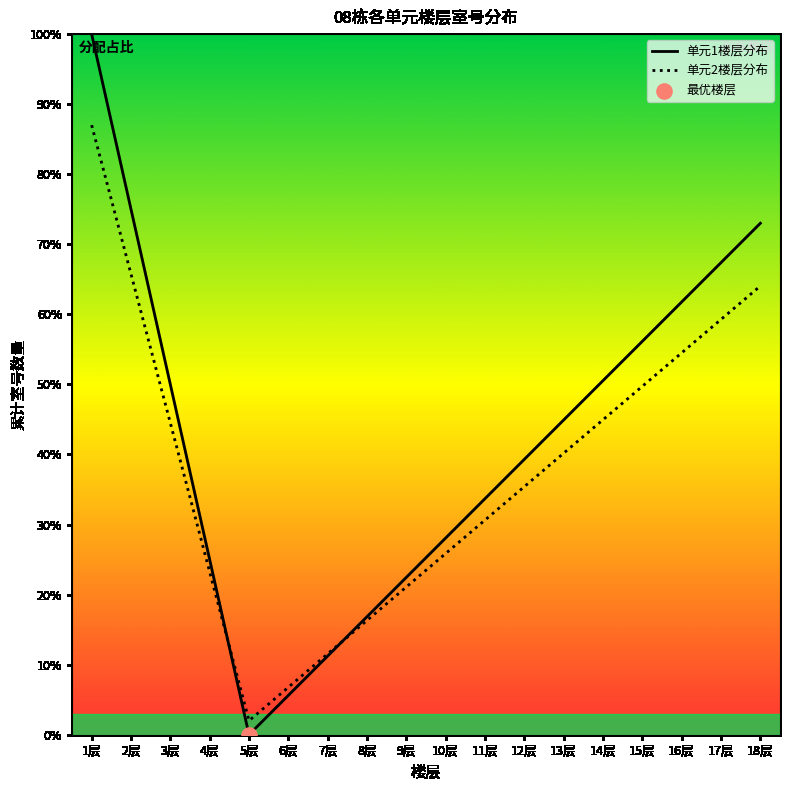

Is the value of 单元2楼层分布 at 15层 greater than the value of 单元1楼层分布 at 17层?

No